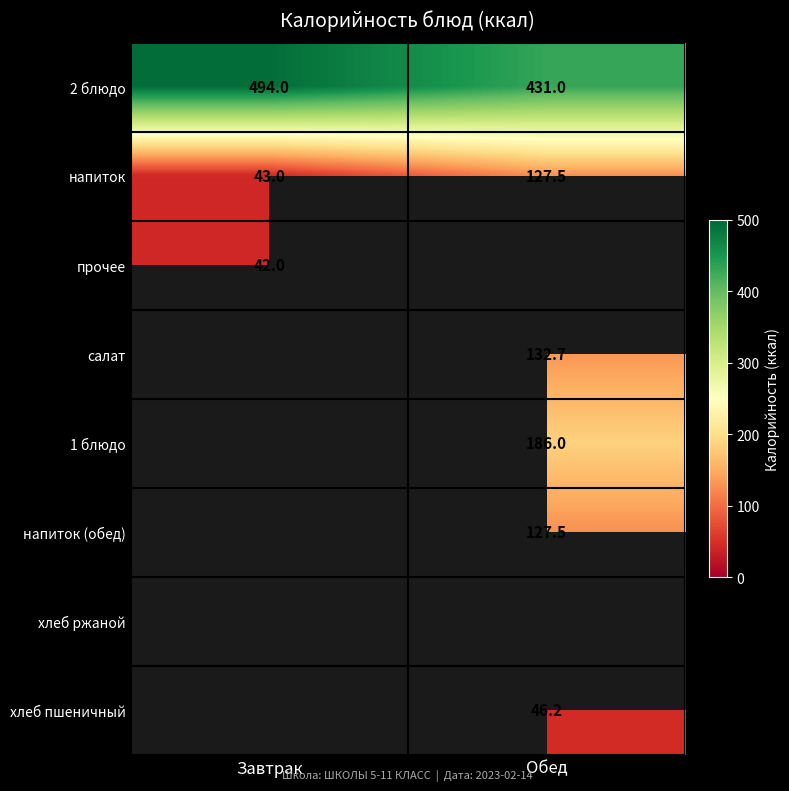

What is the average value of the 2 блюдо series?

462.5